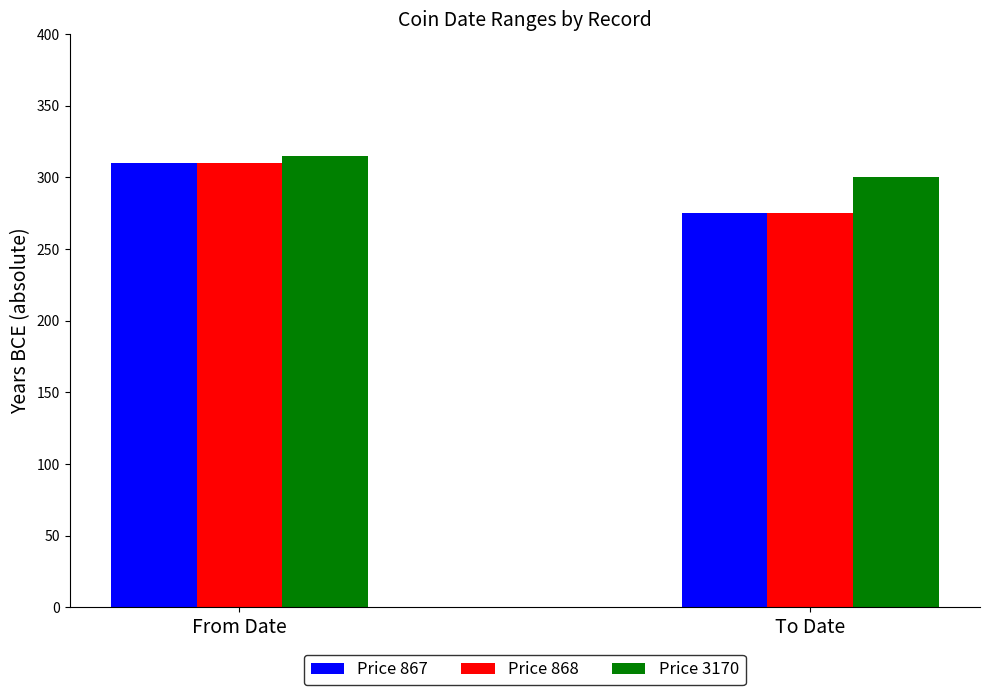

What is the value of the Price 867 bar at the 1st from the left?

310